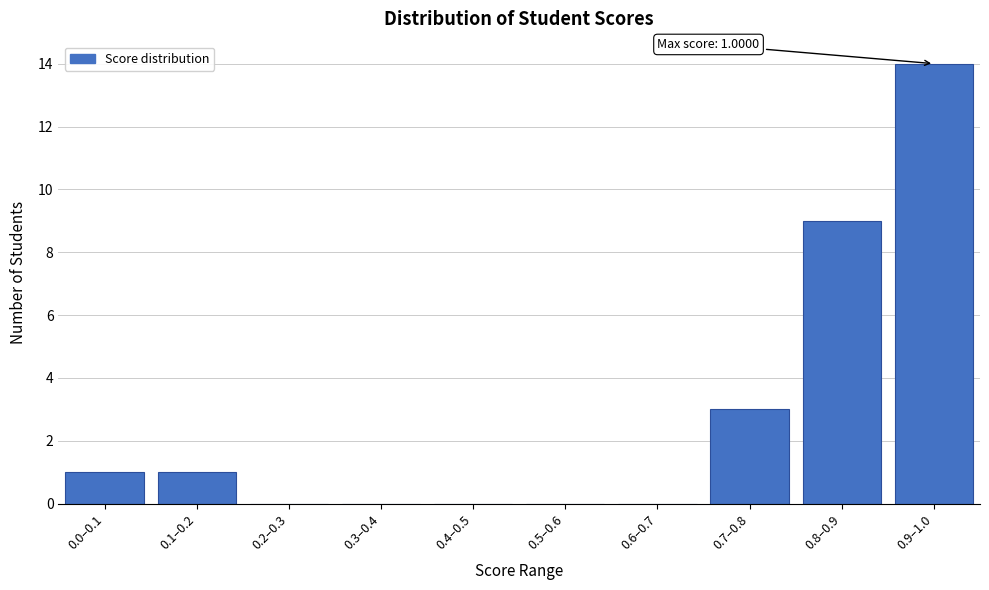

Reading left to right, extract all data points from this chart.

0.0–0.1=1	0.1–0.2=1	0.2–0.3=0	0.3–0.4=0	0.4–0.5=0	0.5–0.6=0	0.6–0.7=0	0.7–0.8=3	0.8–0.9=9	0.9–1.0=14